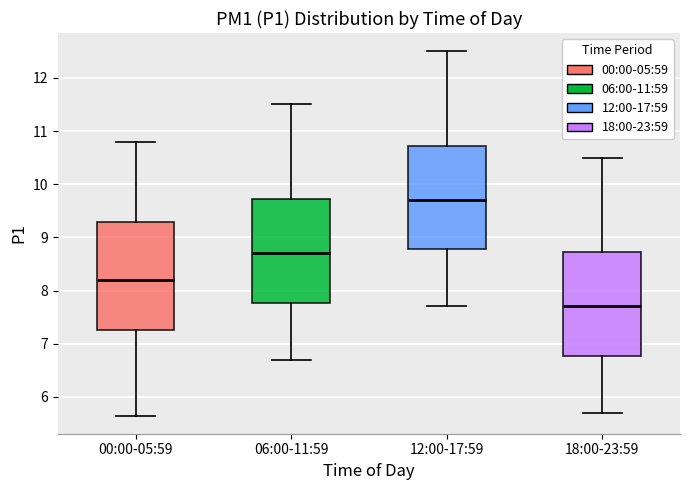

Where is the lower edge of the box for 18:00-23:59 on the y-axis? The values are not printed on the chart, so give them approximately, as read against the axis.

6.8